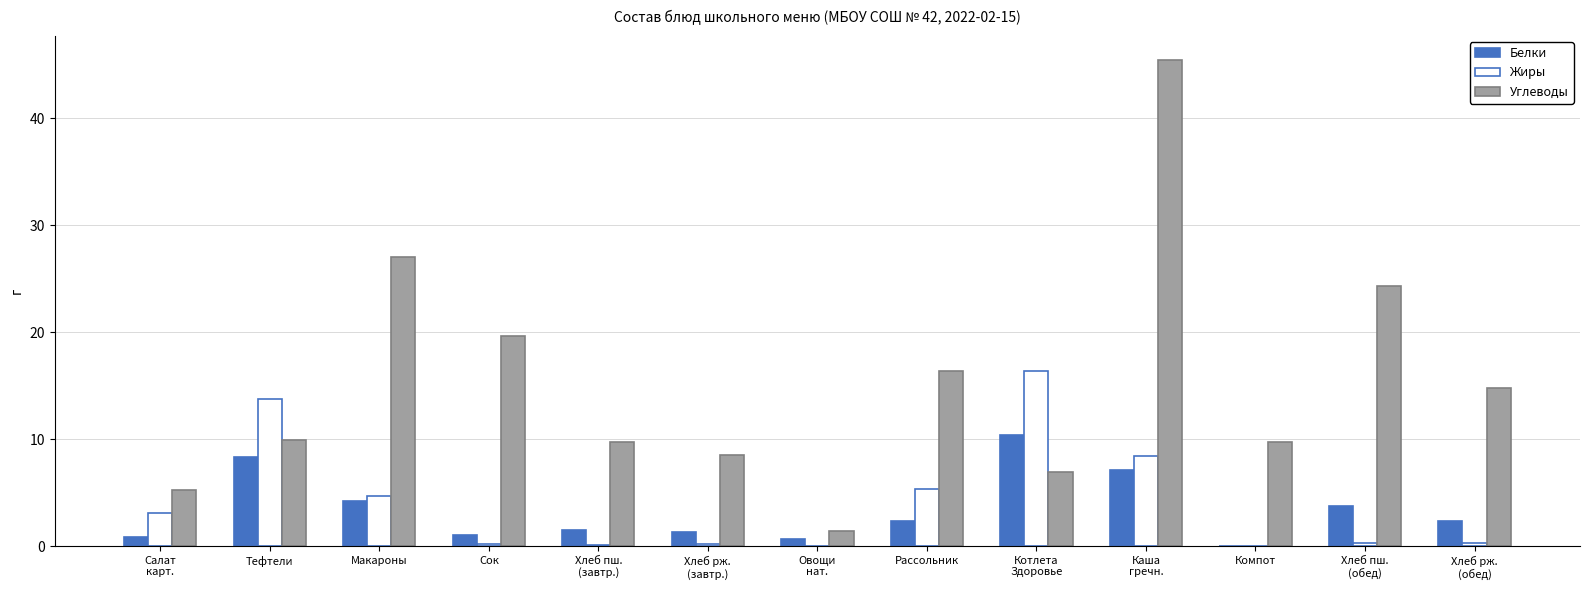

What is the difference between the Углеводы values at Рассольник and Макароны?

10.6